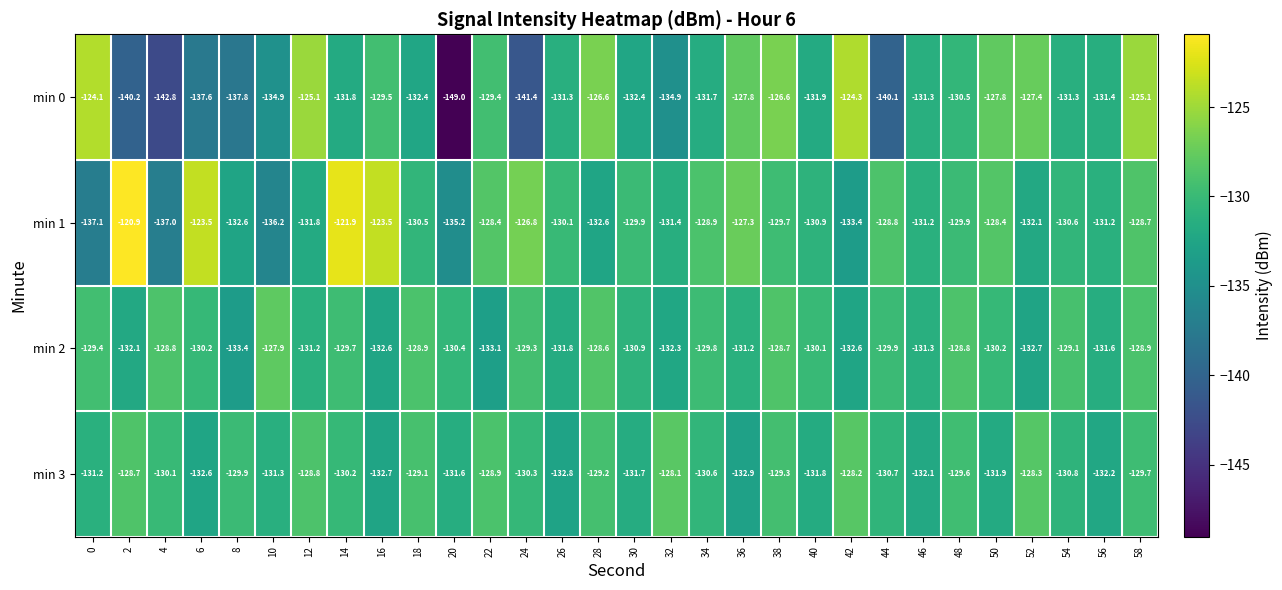

What is the sum of the min 1 values at 28 and 40?

-263.5